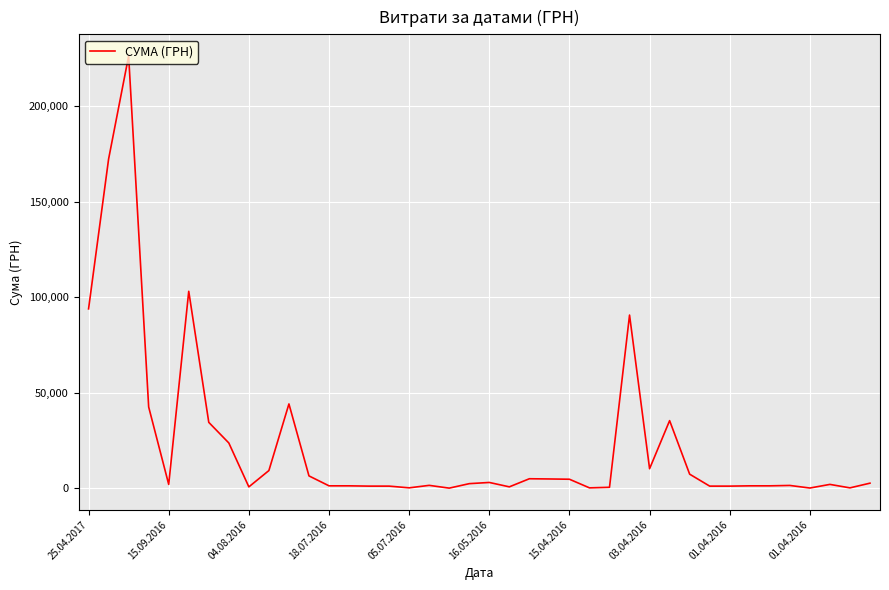

What is the smallest value displayed?

150.0